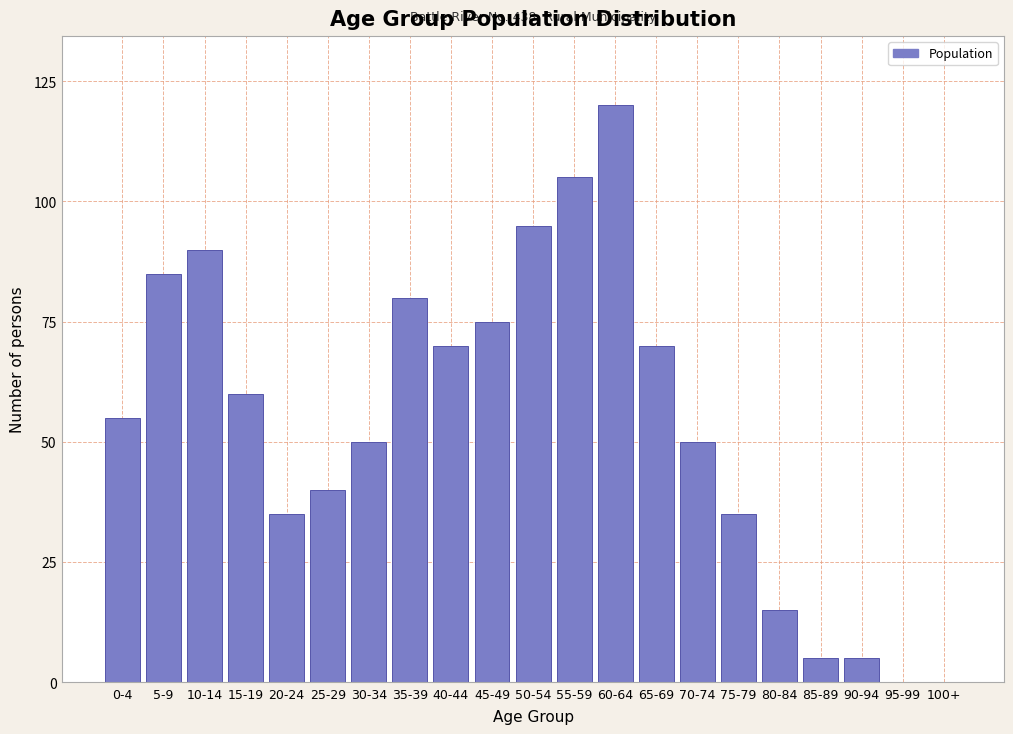

Reading left to right, extract all data points from this chart.

0-4=55	5-9=85	10-14=90	15-19=60	20-24=35	25-29=40	30-34=50	35-39=80	40-44=70	45-49=75	50-54=95	55-59=105	60-64=120	65-69=70	70-74=50	75-79=35	80-84=15	85-89=5	90-94=5	95-99=0	100+=0